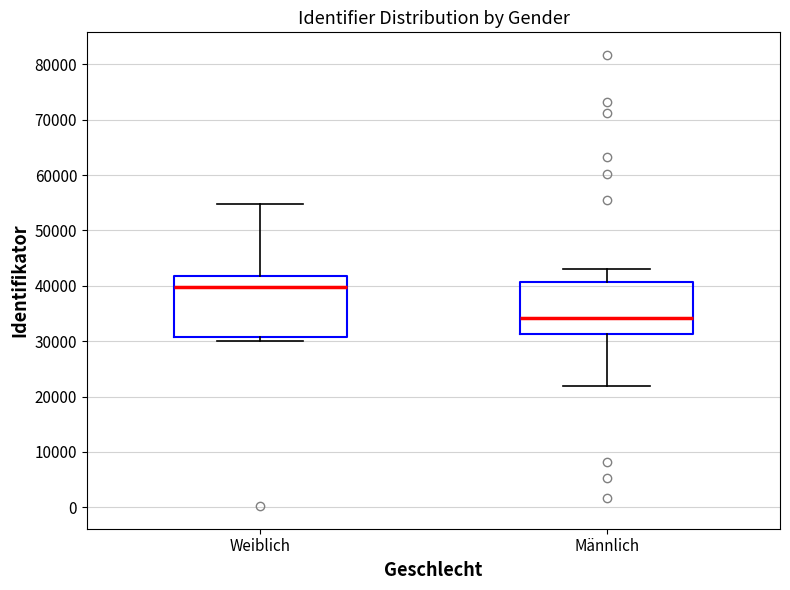

Reading left to right, read every box against the y-axis: the position of its median line, the range the box covers, and the ends of its whiskers. The values are not printed on the chart, so give them approximately, as read against the axis.

Weiblich: median 40000, box 31000 to 42000, whiskers 30000 to 55000
Männlich: median 34000, box 31000 to 41000, whiskers 22000 to 43000